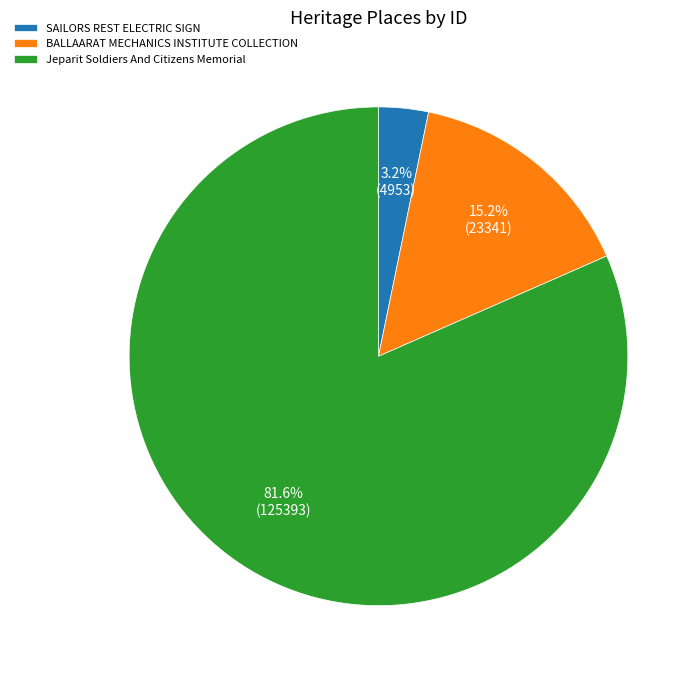

Rank the categories by value from lowest to highest.

SAILORS REST ELECTRIC SIGN, BALLAARAT MECHANICS INSTITUTE COLLECTION, Jeparit Soldiers And Citizens Memorial